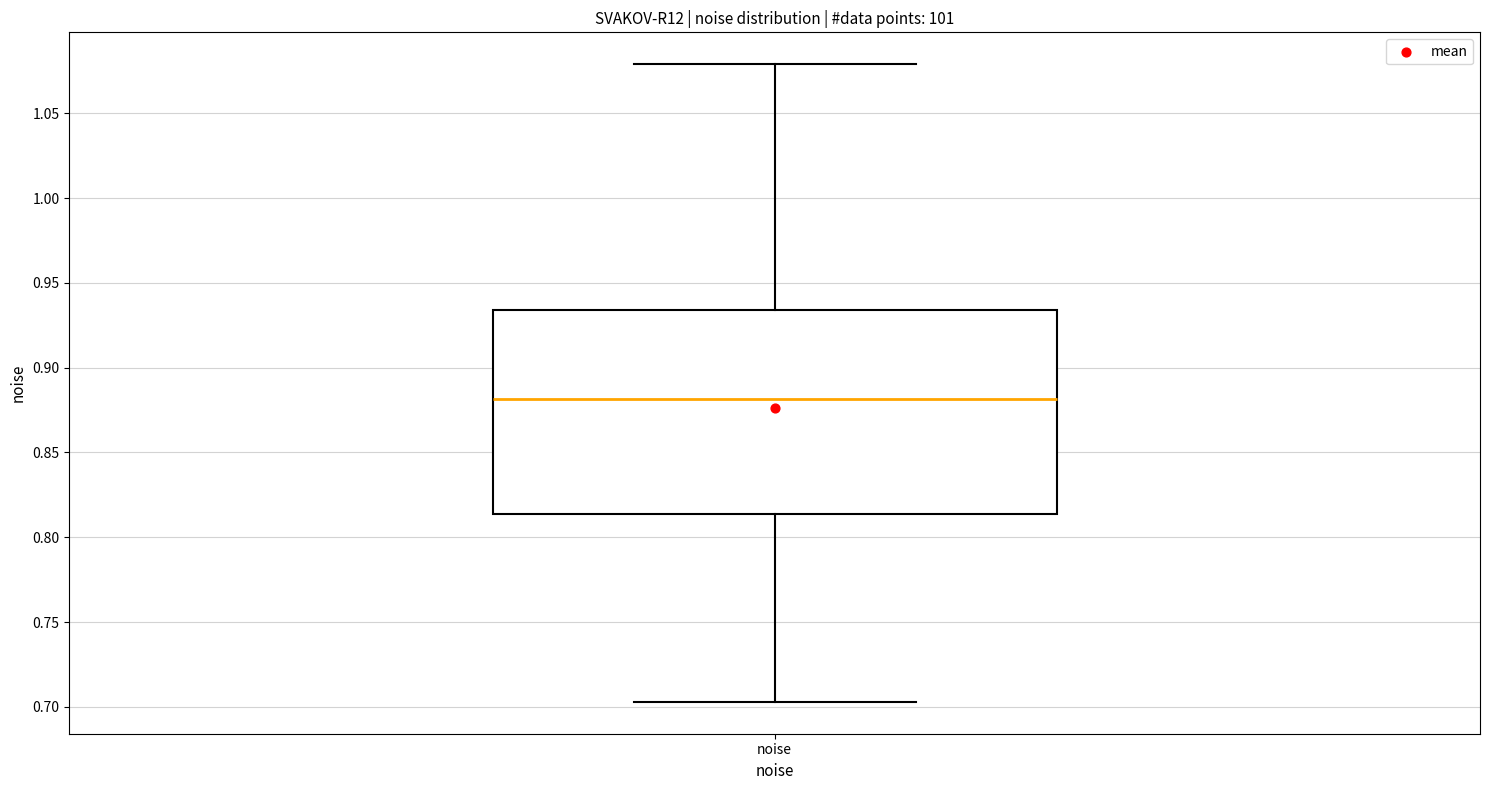

Where does the upper whisker of the box for noise end on the y-axis? The values are not printed on the chart, so give them approximately, as read against the axis.

1.080